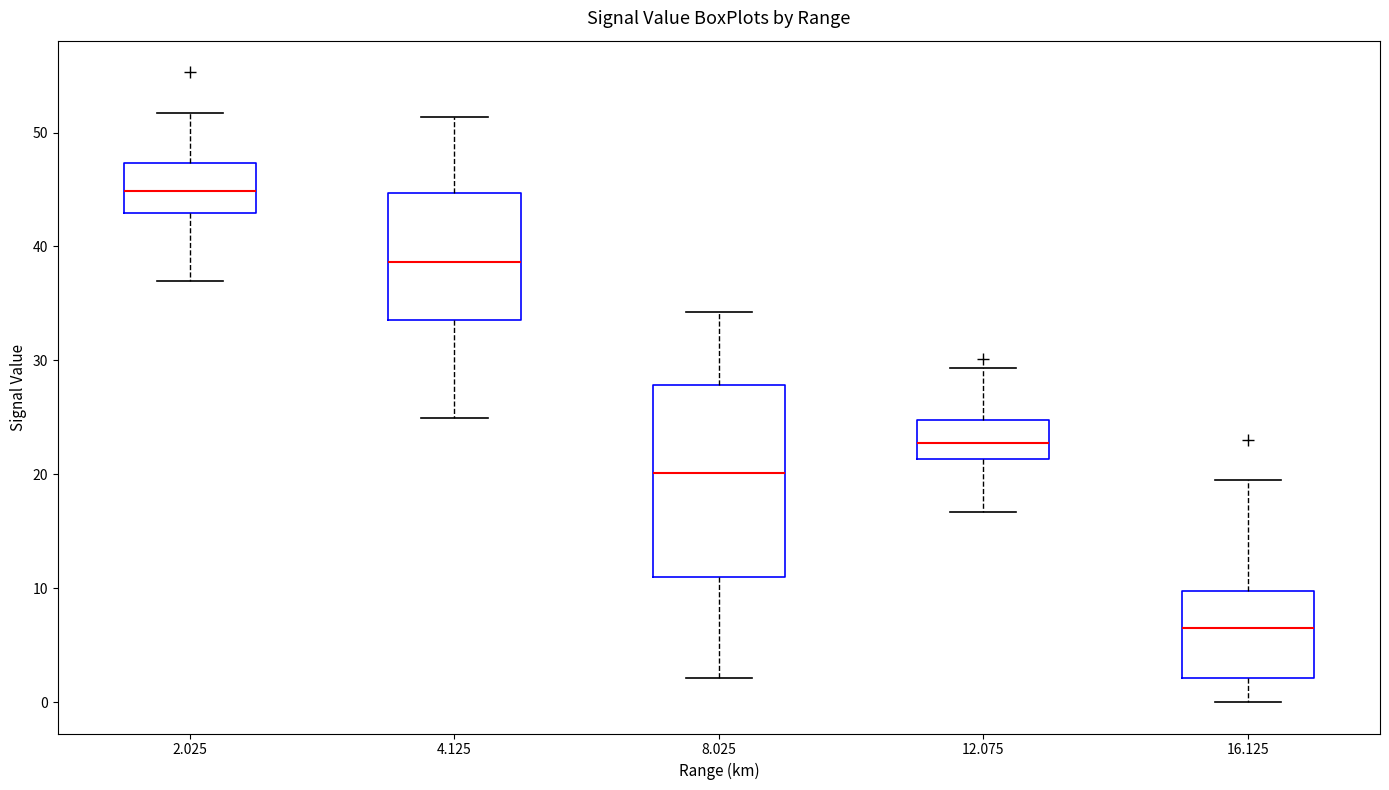

Reading left to right, transcribe this box plot: for each box, give where its median line is, the range the box spans, and where its two whiskers end, as read against the y-axis. The values are not printed on the chart, so give them approximately, as read against the axis.

2.025: median 45, box 43 to 47, whiskers 37 to 52
4.125: median 39, box 34 to 45, whiskers 25 to 51
8.025: median 20, box 11 to 28, whiskers 2 to 34
12.075: median 23, box 21 to 25, whiskers 17 to 29
16.125: median 7, box 2 to 10, whiskers 0 to 20